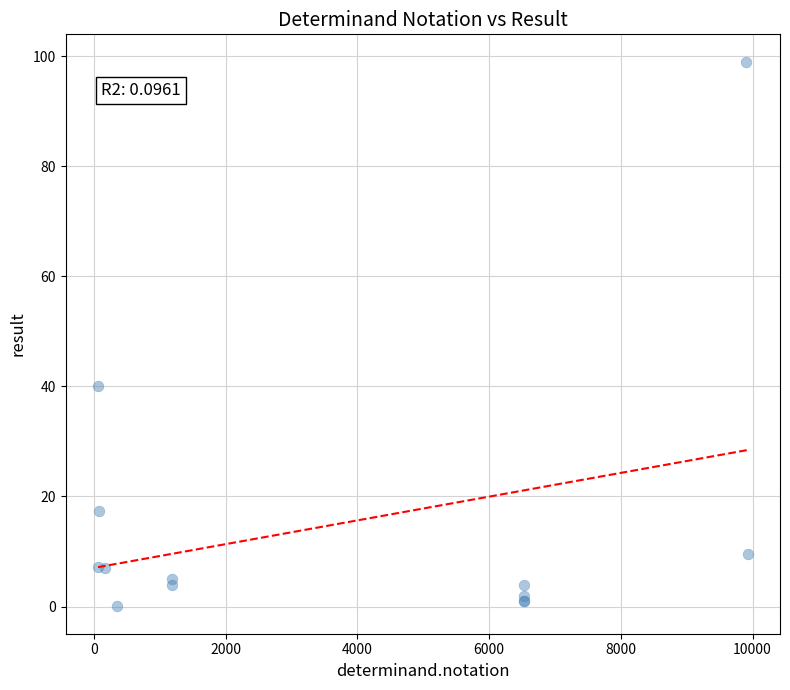

What Y value in the scatter plot is closest to 49?

40.0